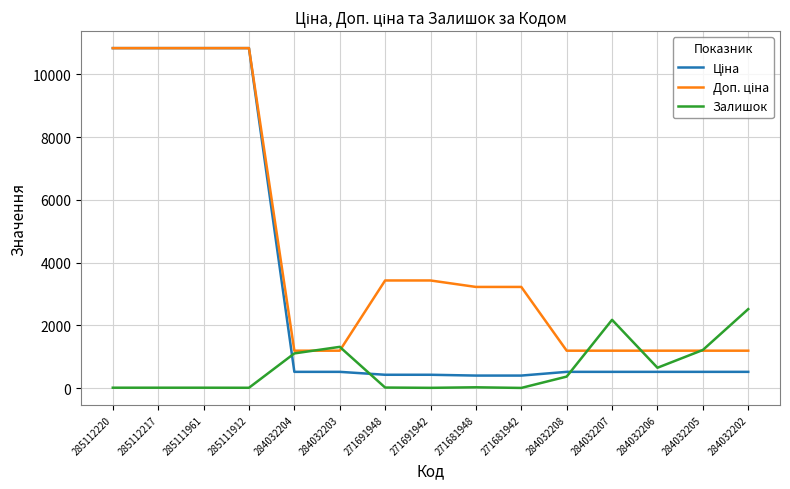

What is the maximum value shown in the chart?

10840.1